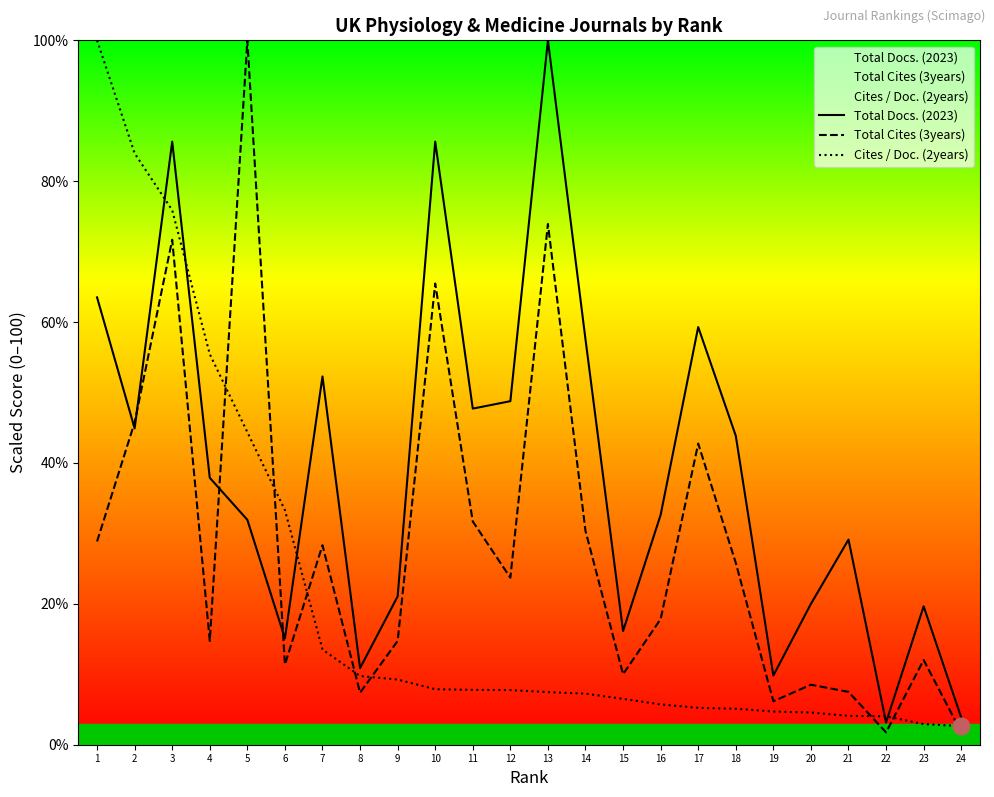

What is the difference between the Cites / Doc. (2years) values at 12 and 9?

1.5